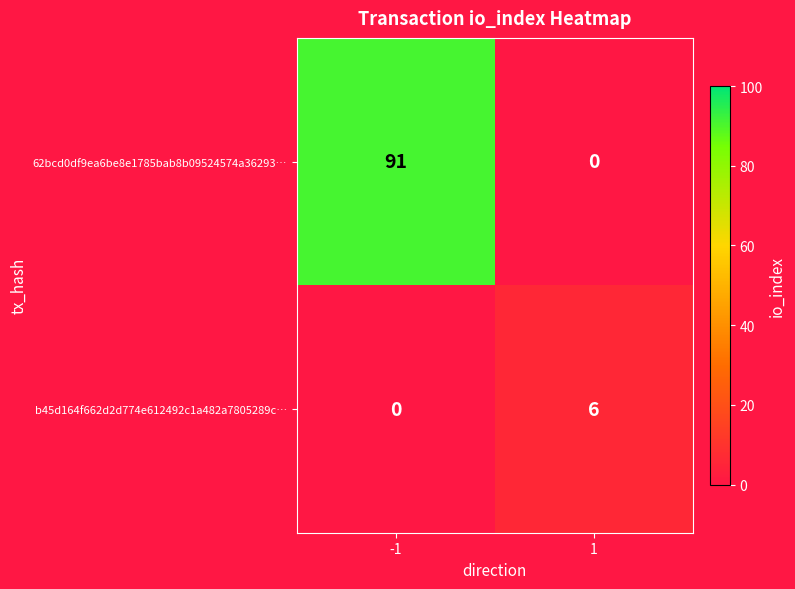

What is the difference between the 62bcd0df9ea6be8e1785bab8b09524574a36293… values at 1 and -1?

91